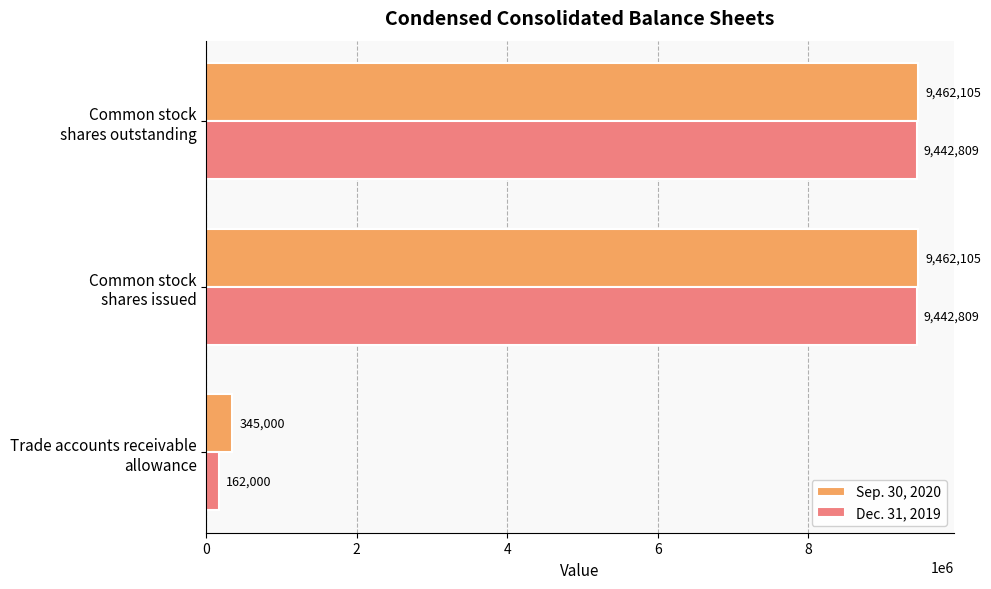

What is the minimum value shown in the chart?

162000